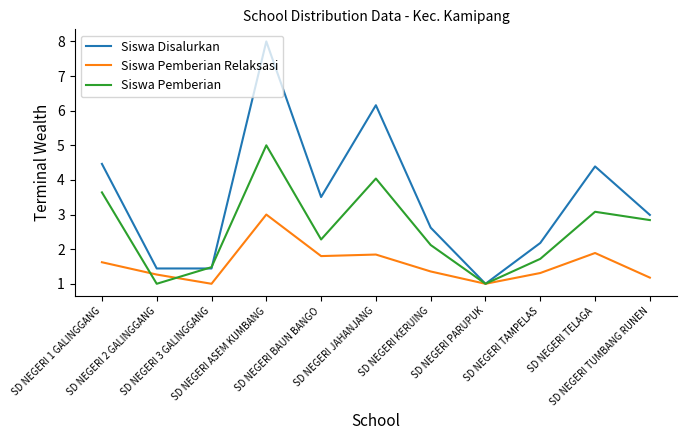

Is the value of Siswa Pemberian Relaksasi at SD NEGERI 2 GALINGGANG greater than the value of Siswa Disalurkan at SD NEGERI TELAGA?

No